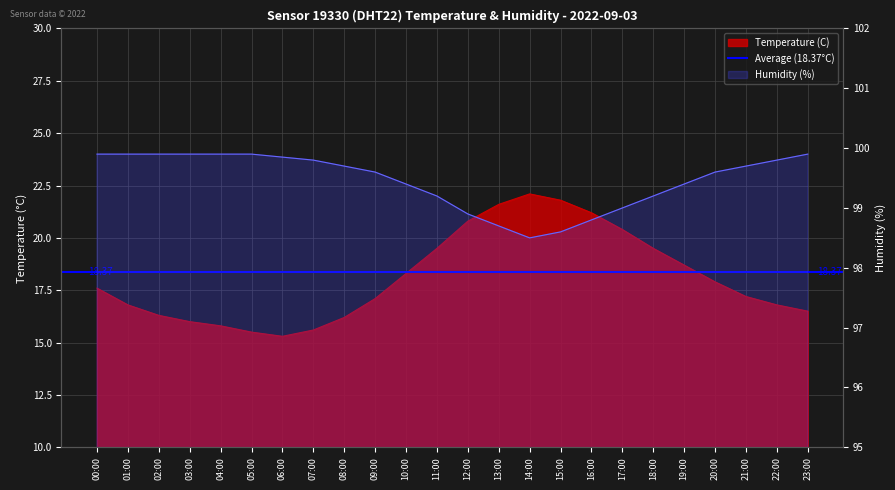

What is the sum of all Temperature (C) values?

434.5